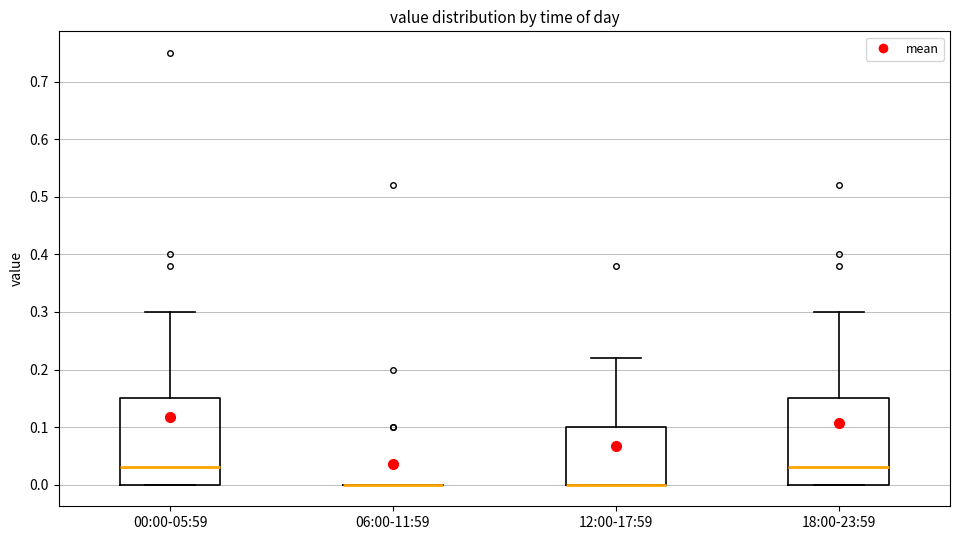

Where does the median line of the box for 18:00-23:59 sit on the y-axis? The values are not printed on the chart, so give them approximately, as read against the axis.

0.03